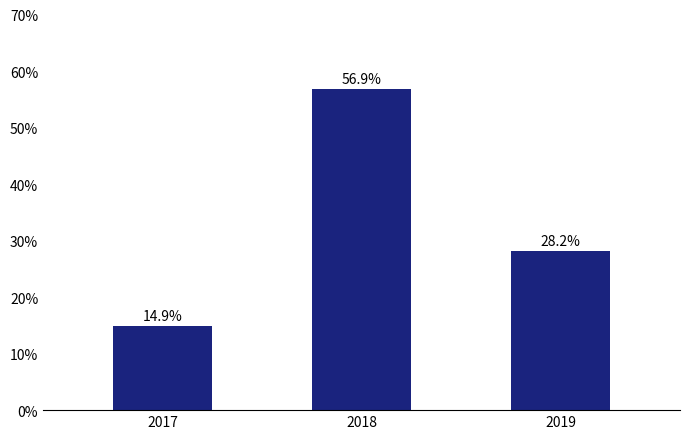

Which label corresponds to the smallest value in the chart?

2017